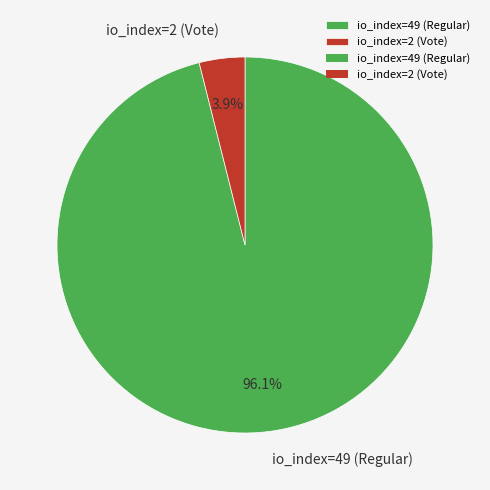

Which category has the biggest portion of the pie?

io_index=49 (Regular)